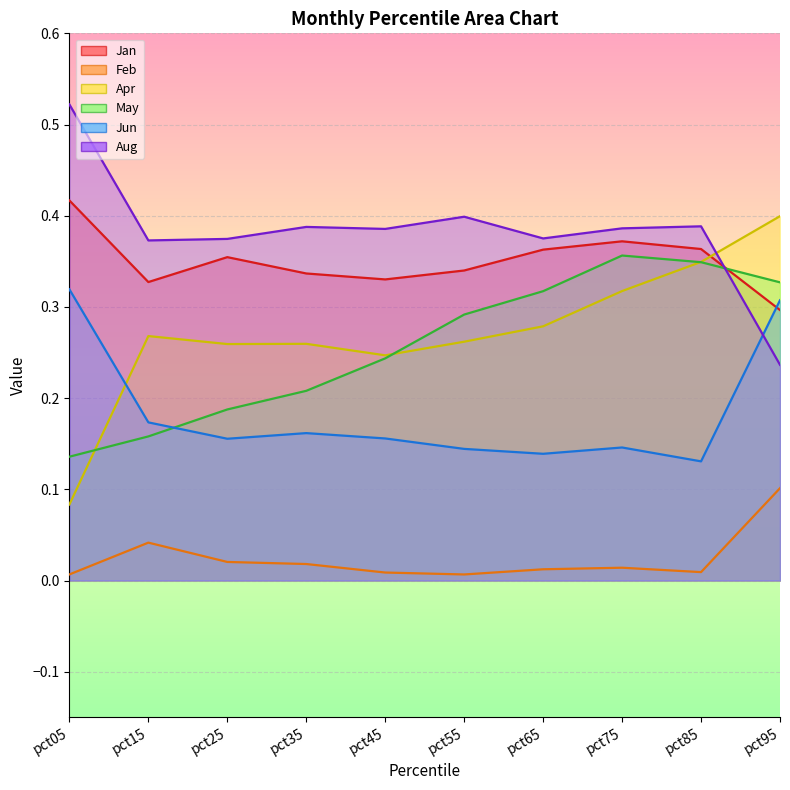

List the series in order of their peak value, highest first.

Aug, Jan, Apr, May, Jun, Feb